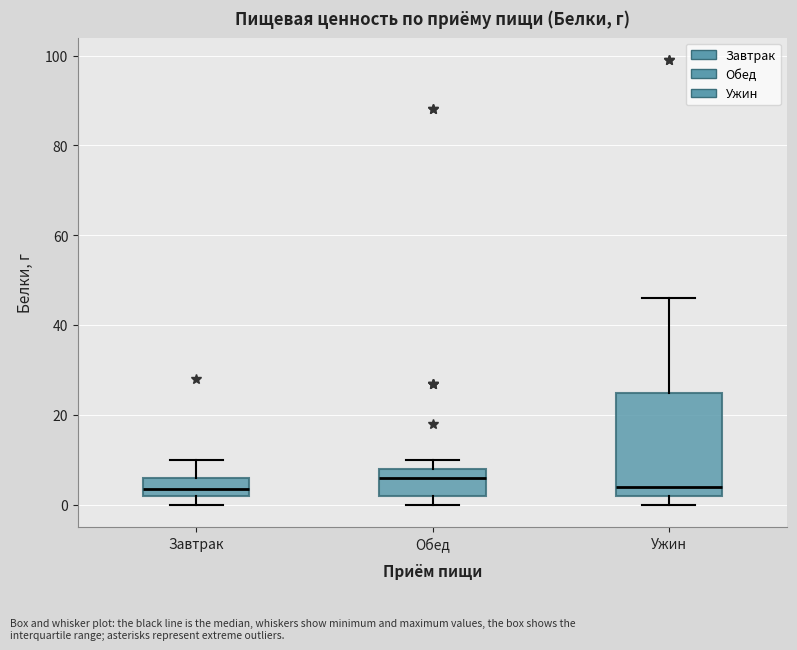

Where is the upper edge of the box for Обед on the y-axis? The values are not printed on the chart, so give them approximately, as read against the axis.

8